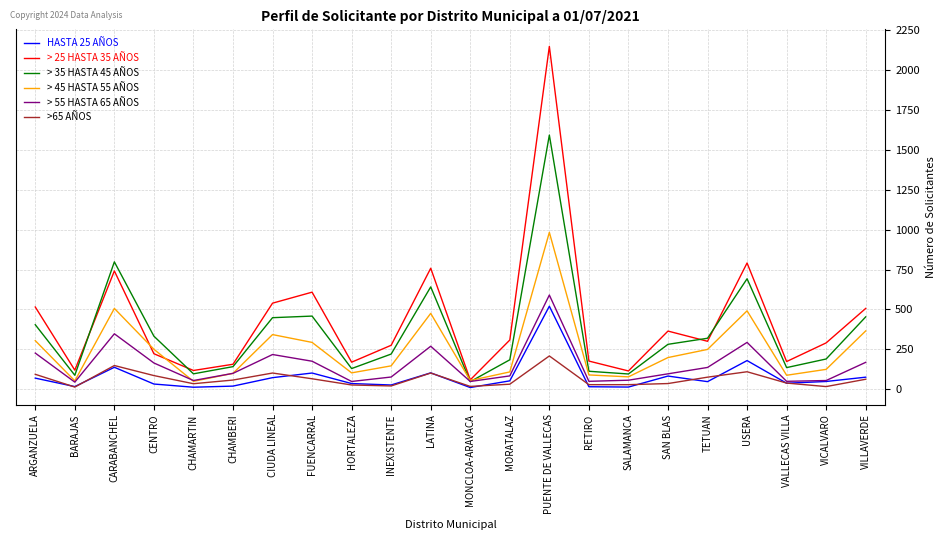

True or false: HASTA 25 AÑOS and > 25 HASTA 35 AÑOS cross at least once.

False